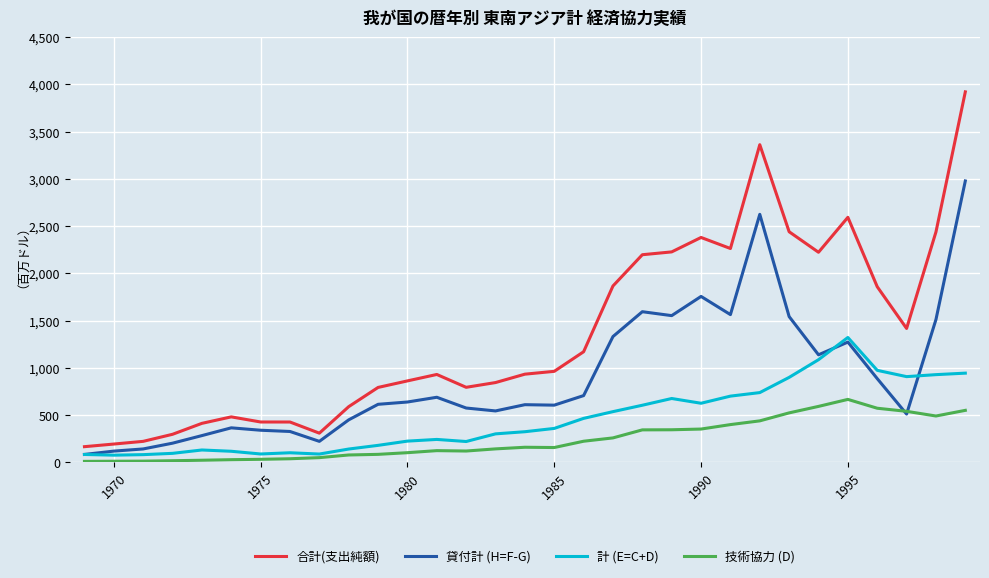

True or false: 合計(支出純額) and 貸付計 (H=F-G) cross at least once.

False